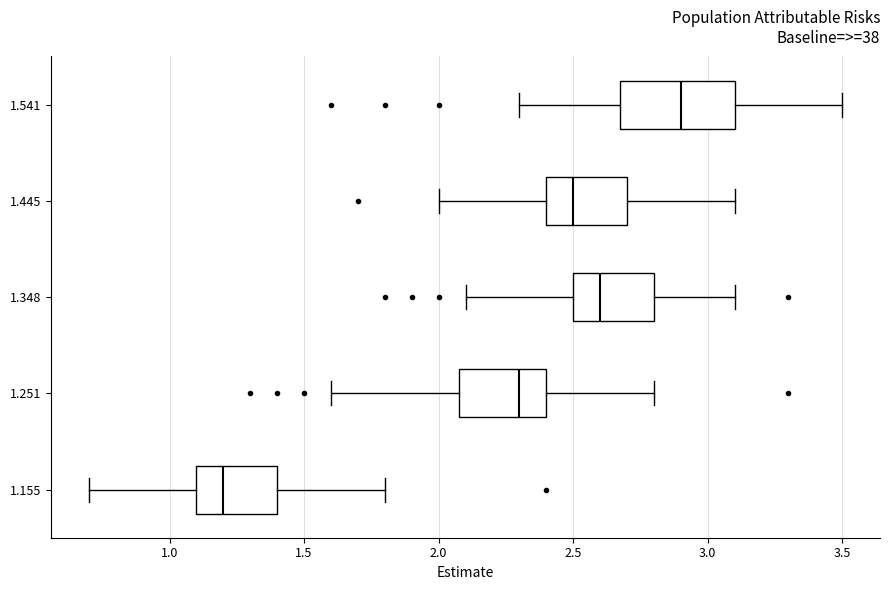

Which box is the widest, from its left edge to its right edge?

1.541